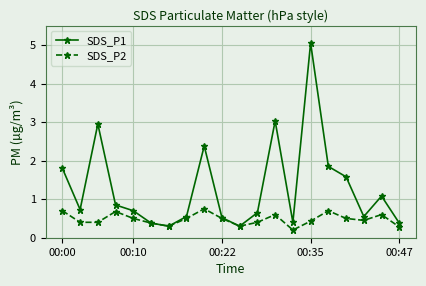

What is the average value of the SDS_P1 series?

1.3